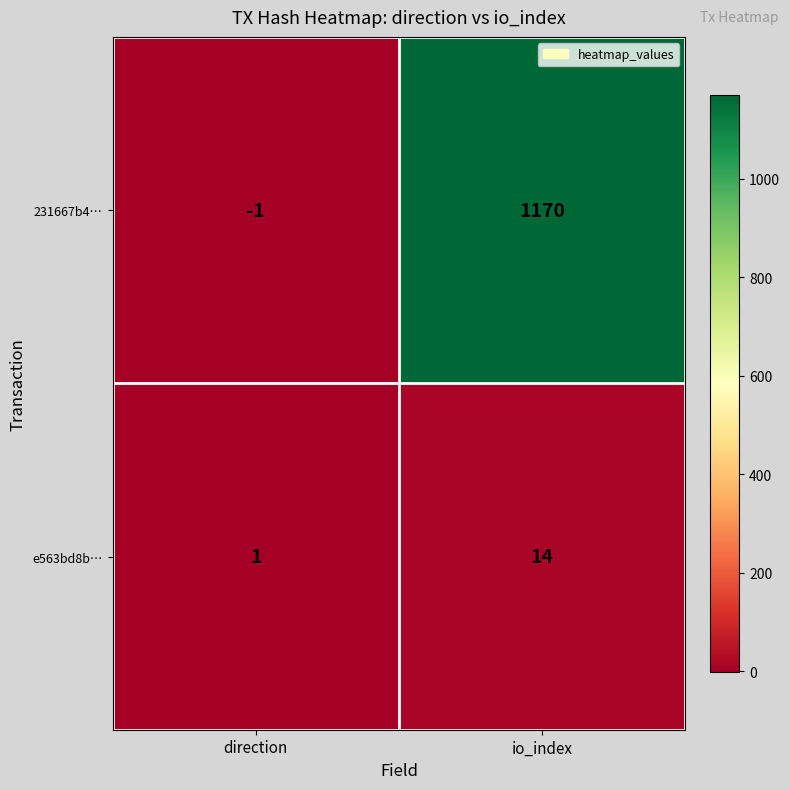

Which series changed the most between direction and io_index?

231667b4…